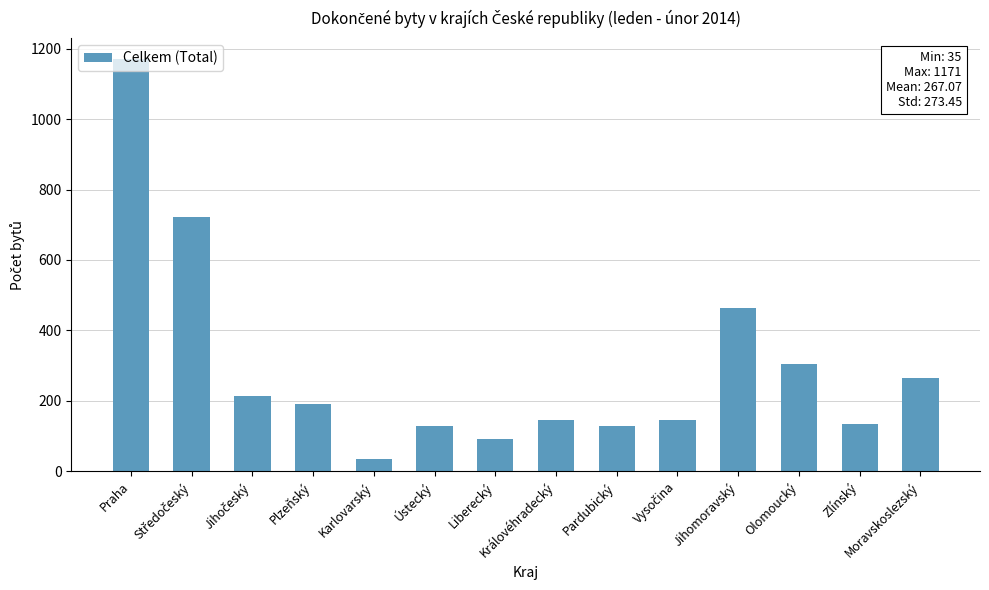

The value at Plzeňský is 272. True or false?

False